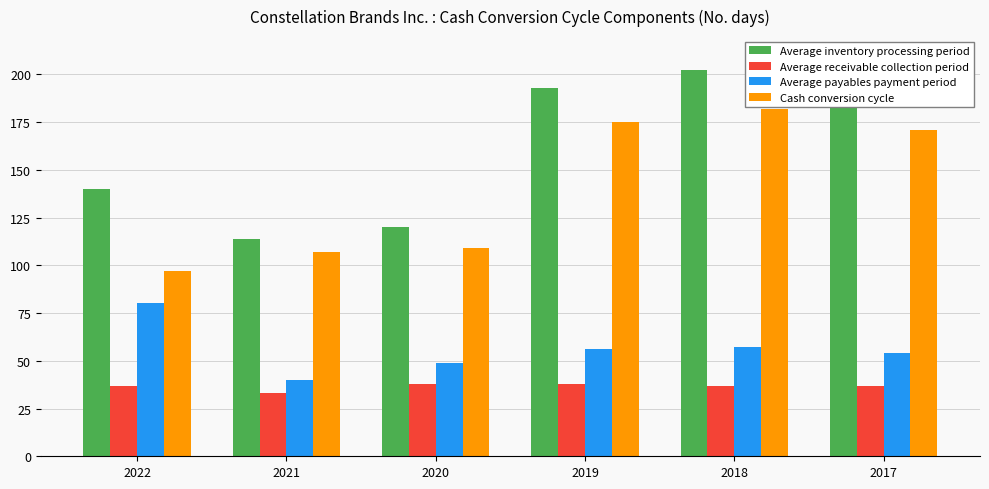

At 2022, list the series in order from smallest to largest.

Average receivable collection period, Average payables payment period, Cash conversion cycle, Average inventory processing period